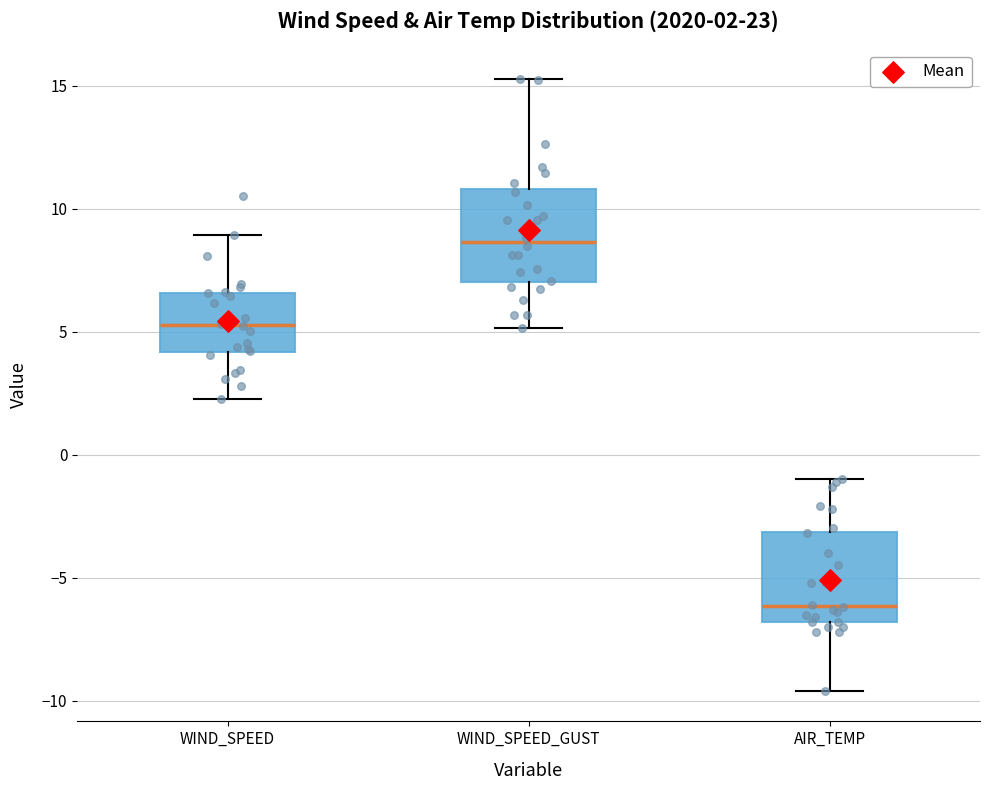

Which box's median line is the lowest?

AIR_TEMP